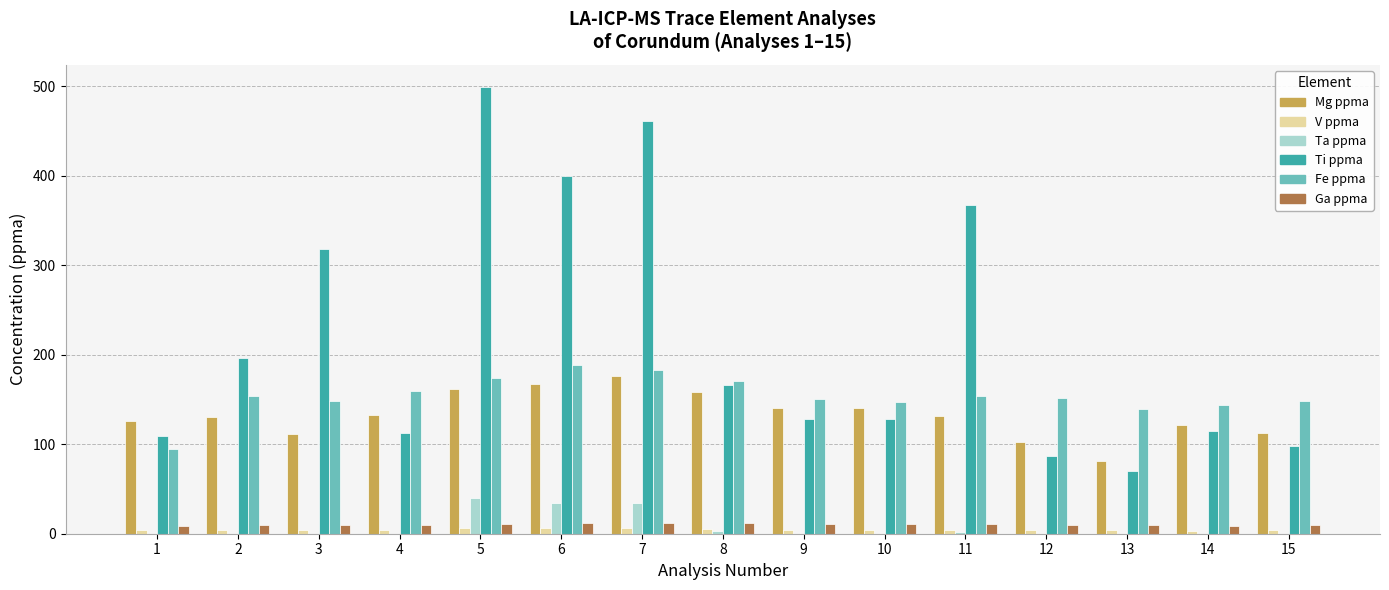

Which series changed the most between 5 and 13?

Ti ppma